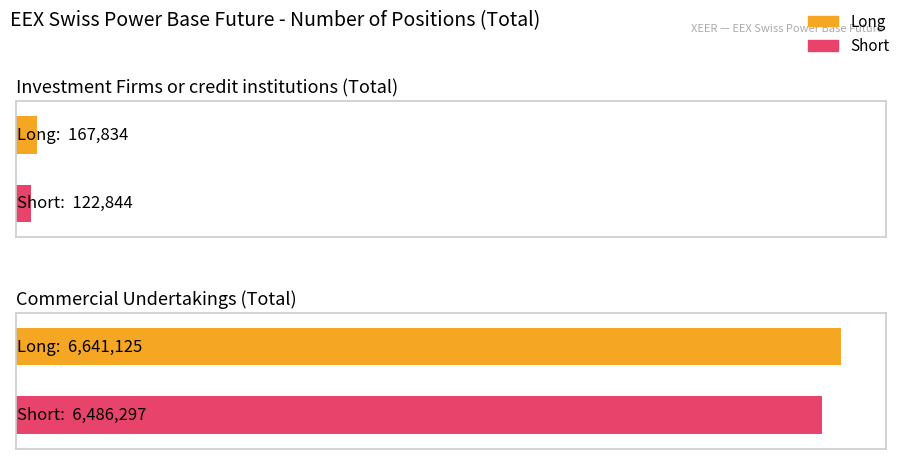

List the labels in order of Short value, largest first.

Commercial Undertakings (Total), Investment Firms or credit institutions (Total)